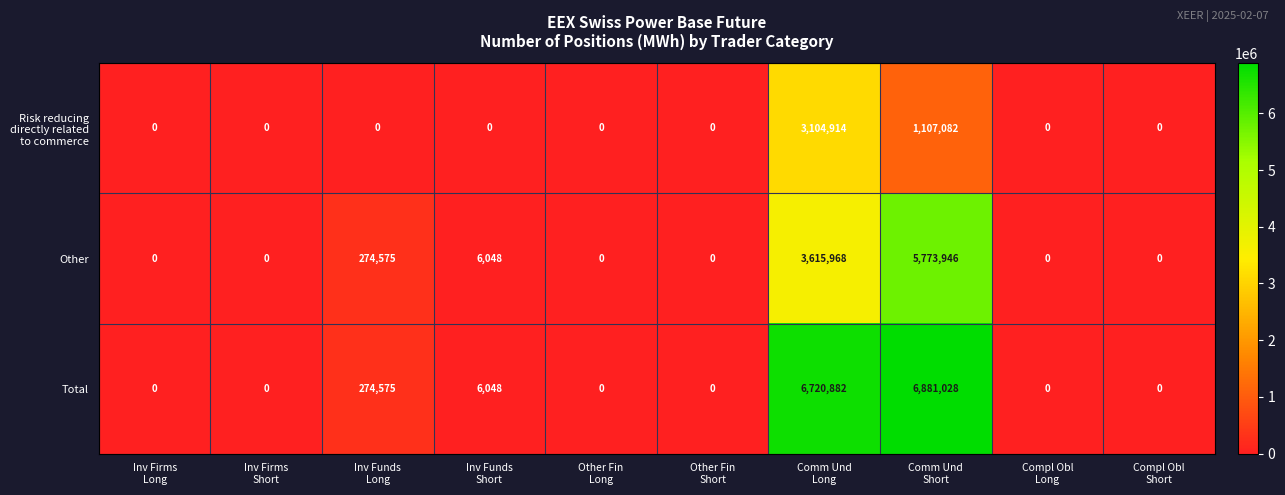

Between Inv Firms
Short and Comm Und
Long, which series saw the biggest shift?

Total